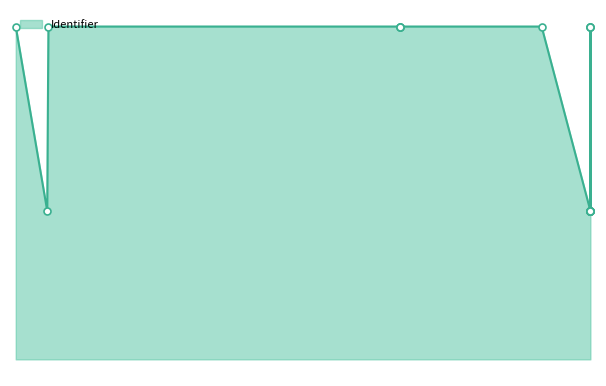

Between 2025-08-16 and 2025-08-16, which is larger?

2025-08-16